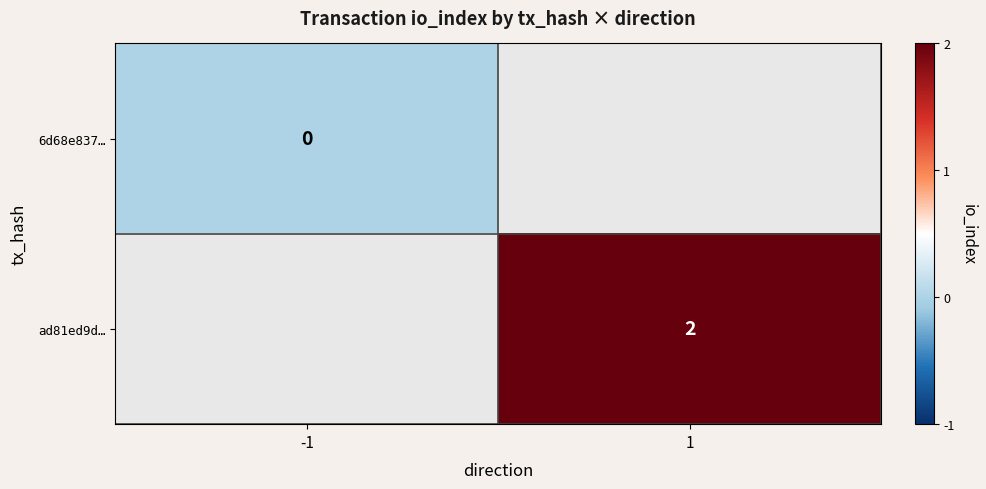

Count the number of categories in the chart.

2